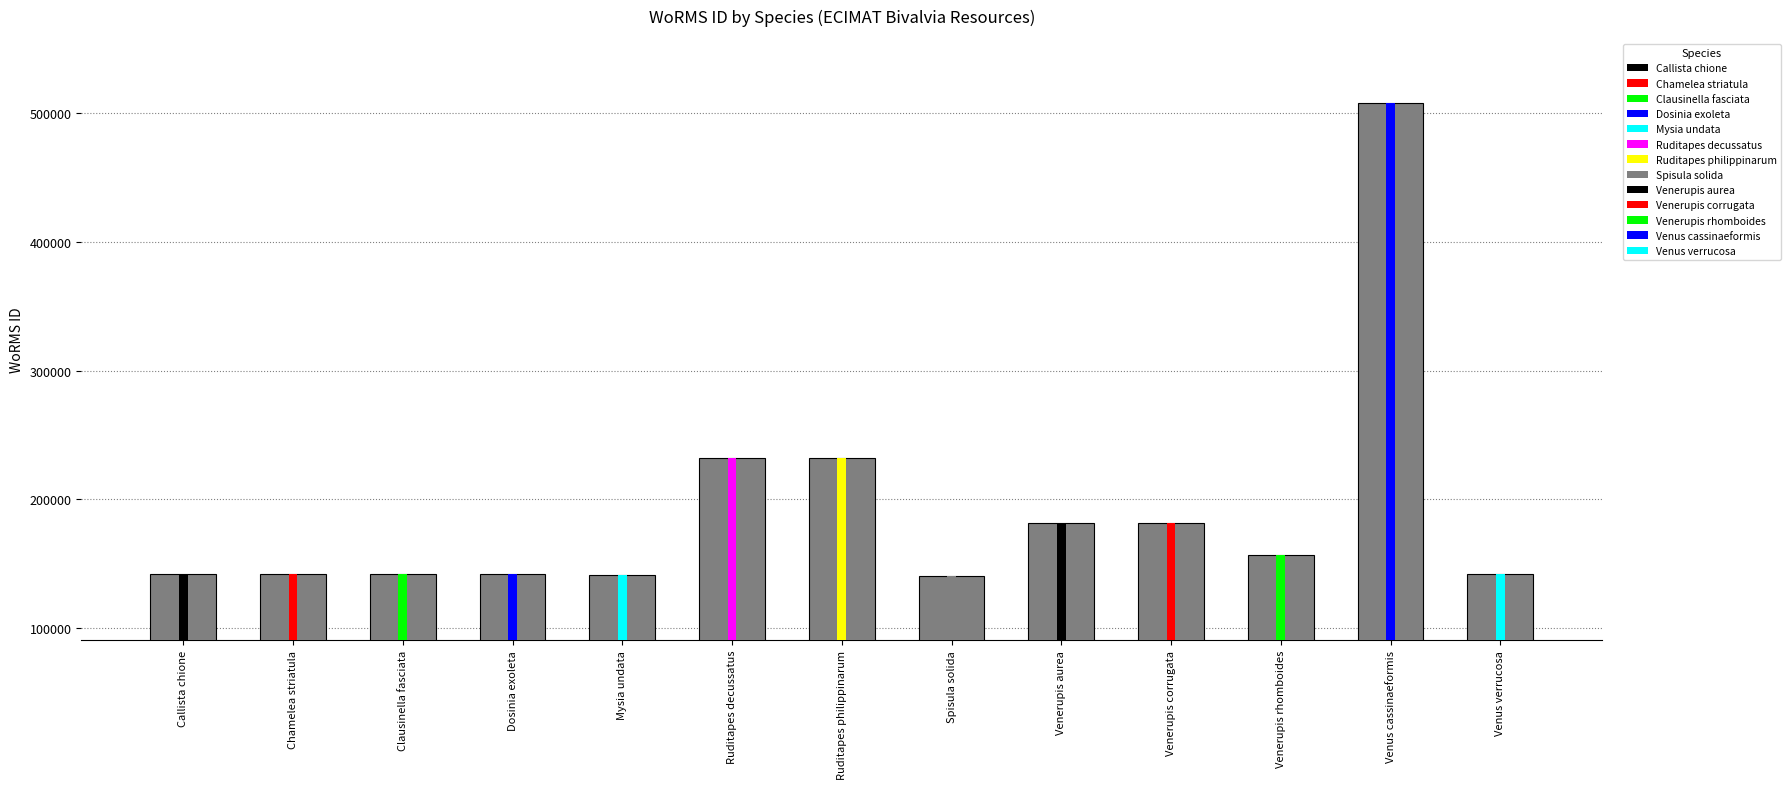

What is the value of the 13th bar from the left?

141936